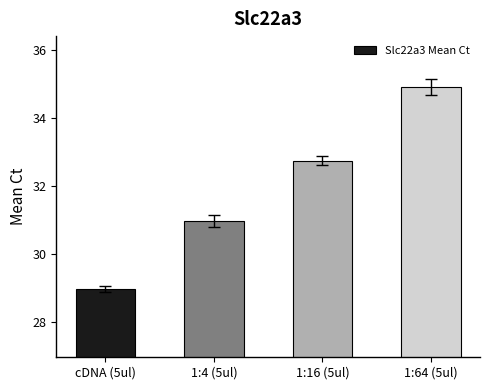

Between 1:64 (5ul) and 1:4 (5ul), which is larger?

1:64 (5ul)